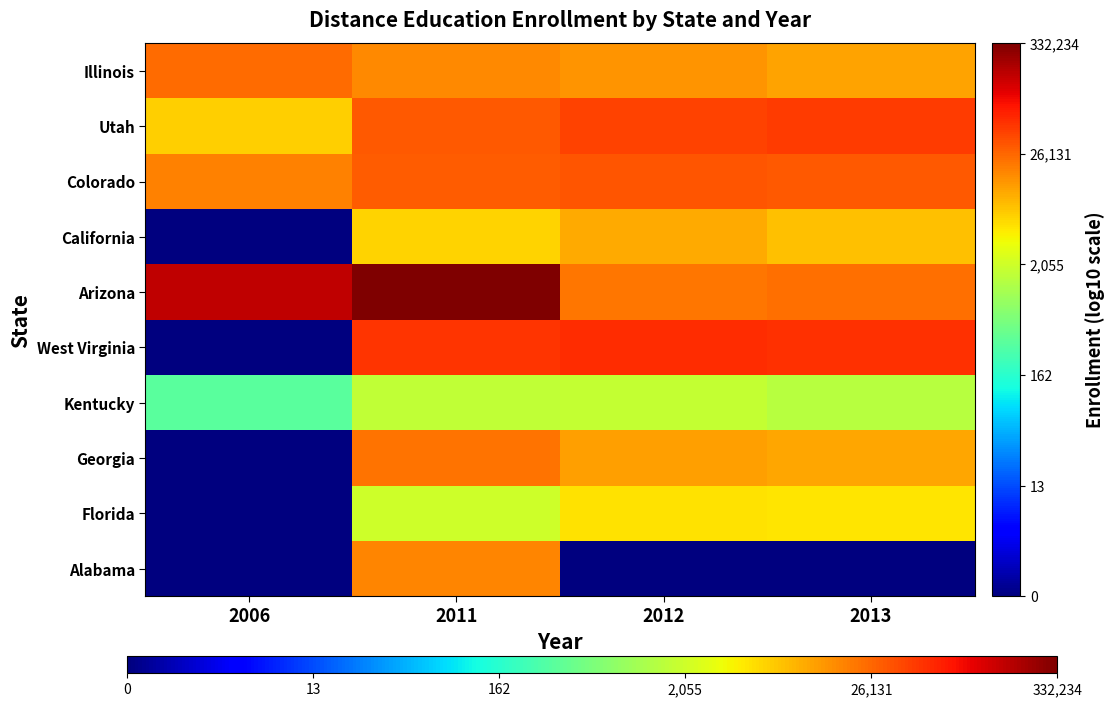

Which series has the largest range (max minus min)?

West Virginia